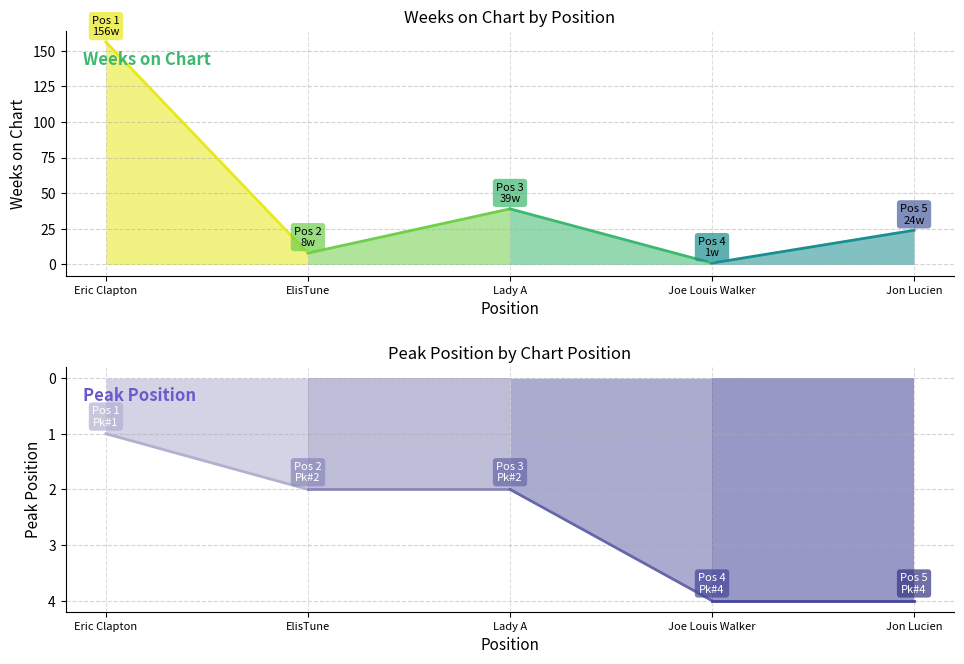

What is the difference between the highest and lowest values at 2?

6